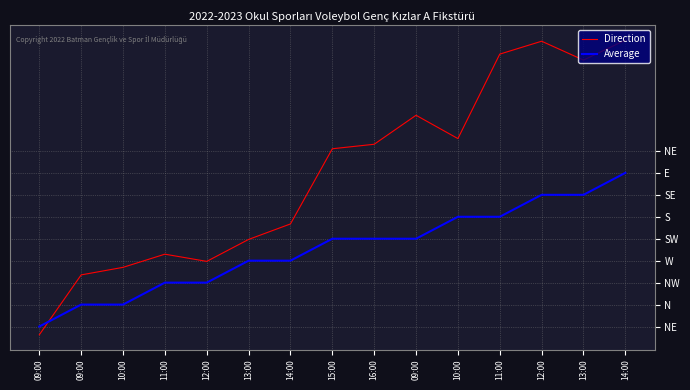

What is the minimum value for Average?

1.0